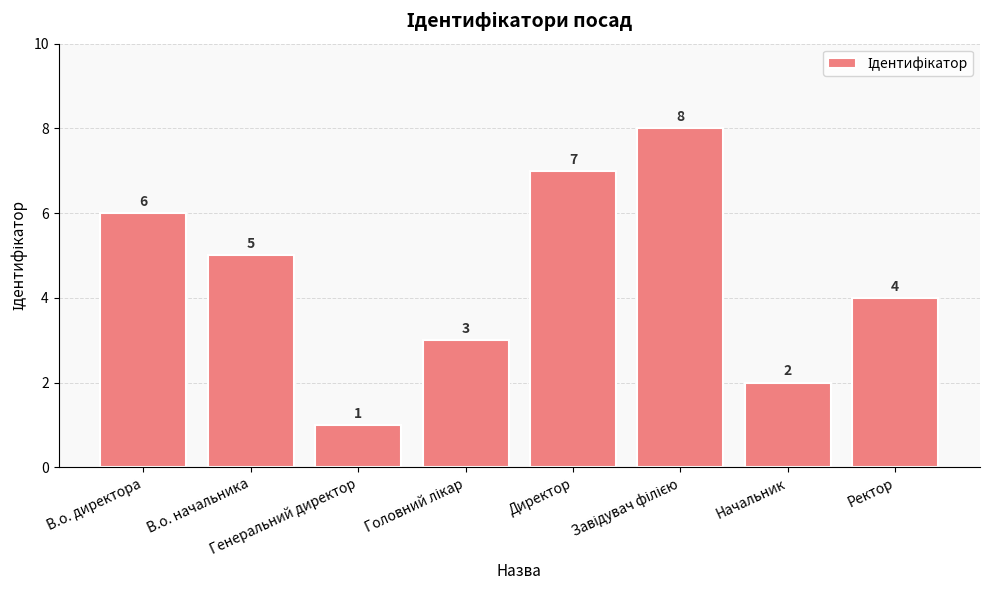

At which label does the data first exceed 5?

В.о. директора